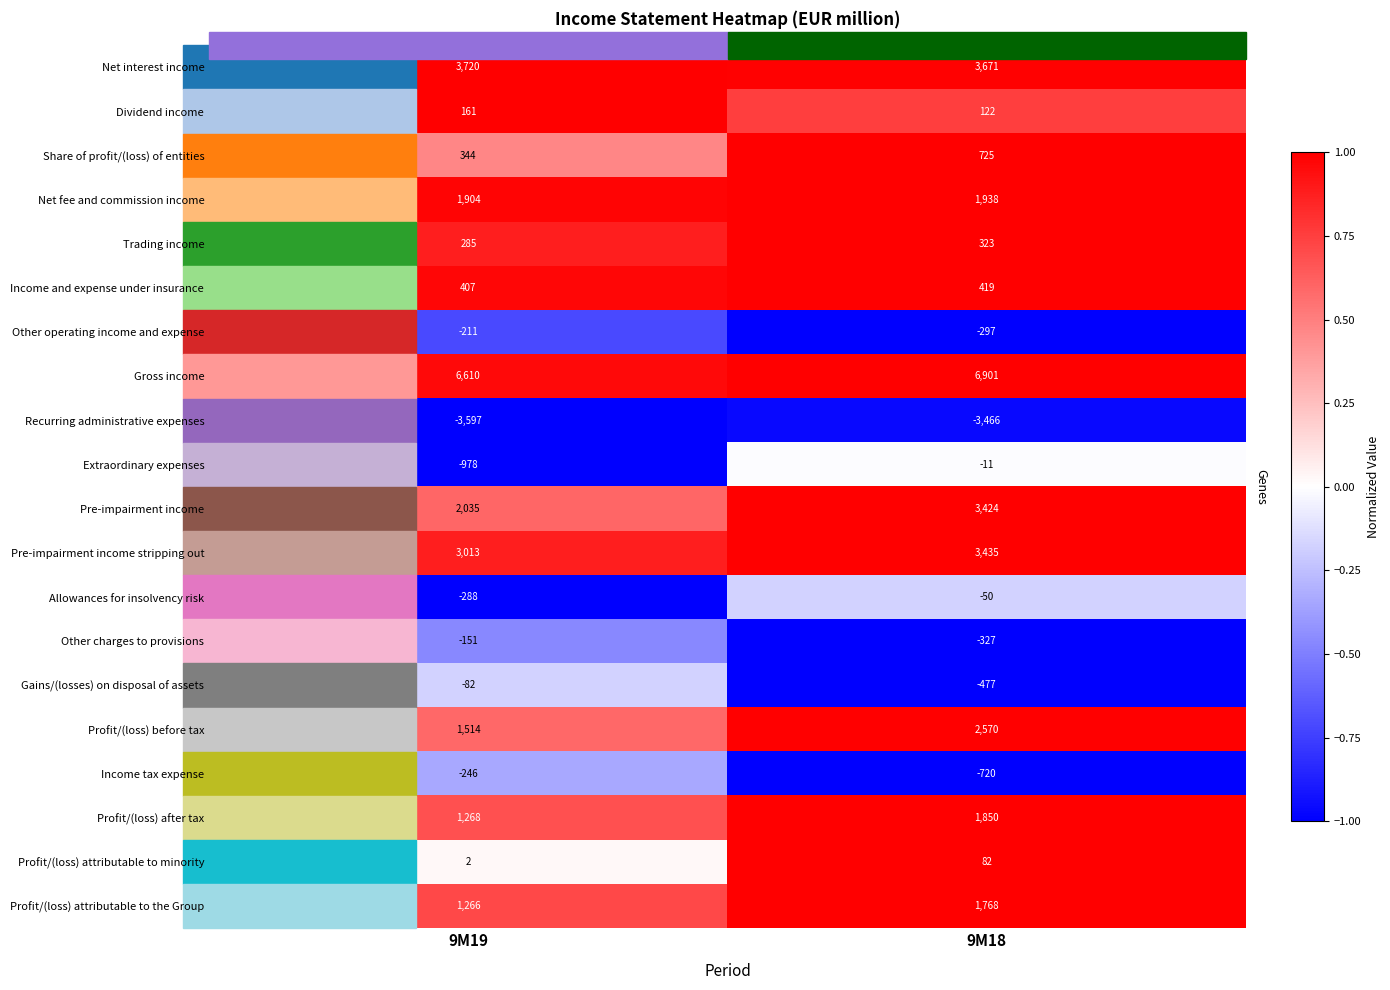

What is the difference between the maximum and minimum values in the Gains/(losses) on disposal of assets series?

395